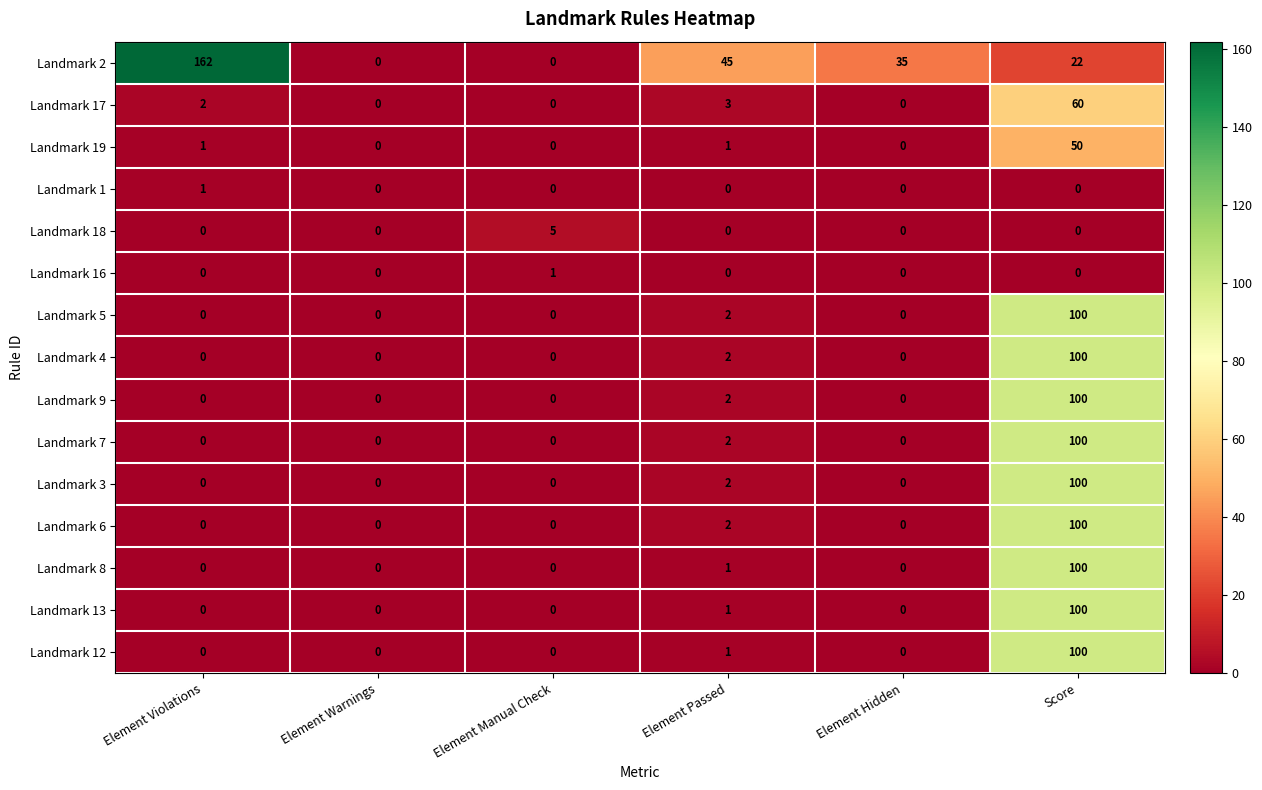

Where is Landmark 9 nearest to the value 50?

Element Passed